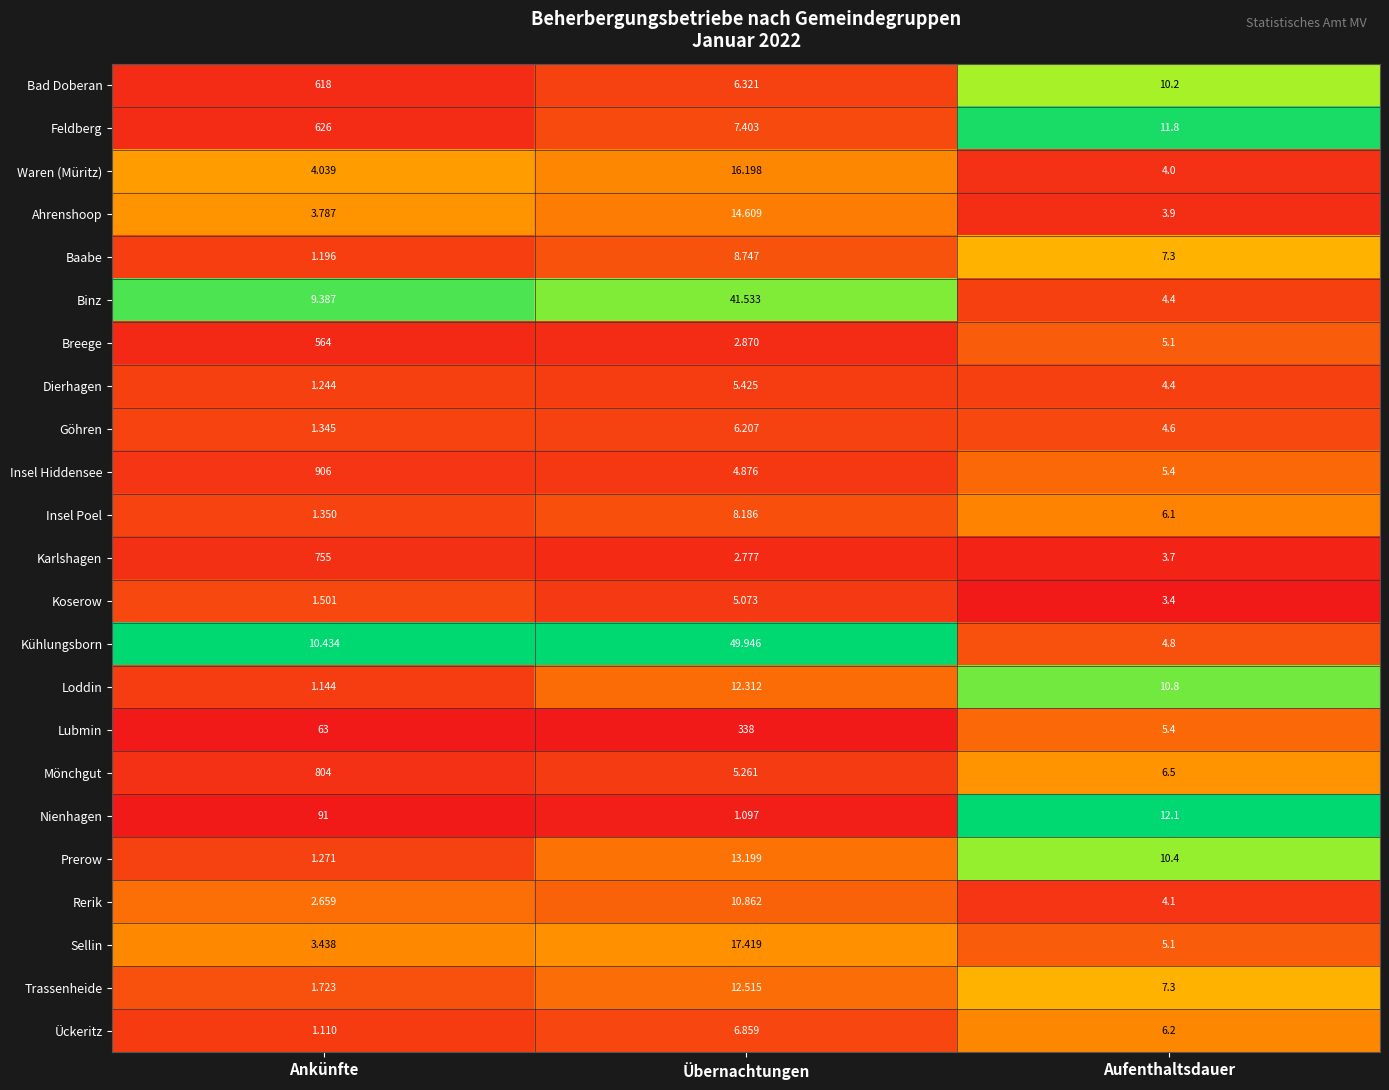

Is the value of Waren (Müritz) at Übernachtungen greater than the value of Prerow at Ankünfte?

Yes